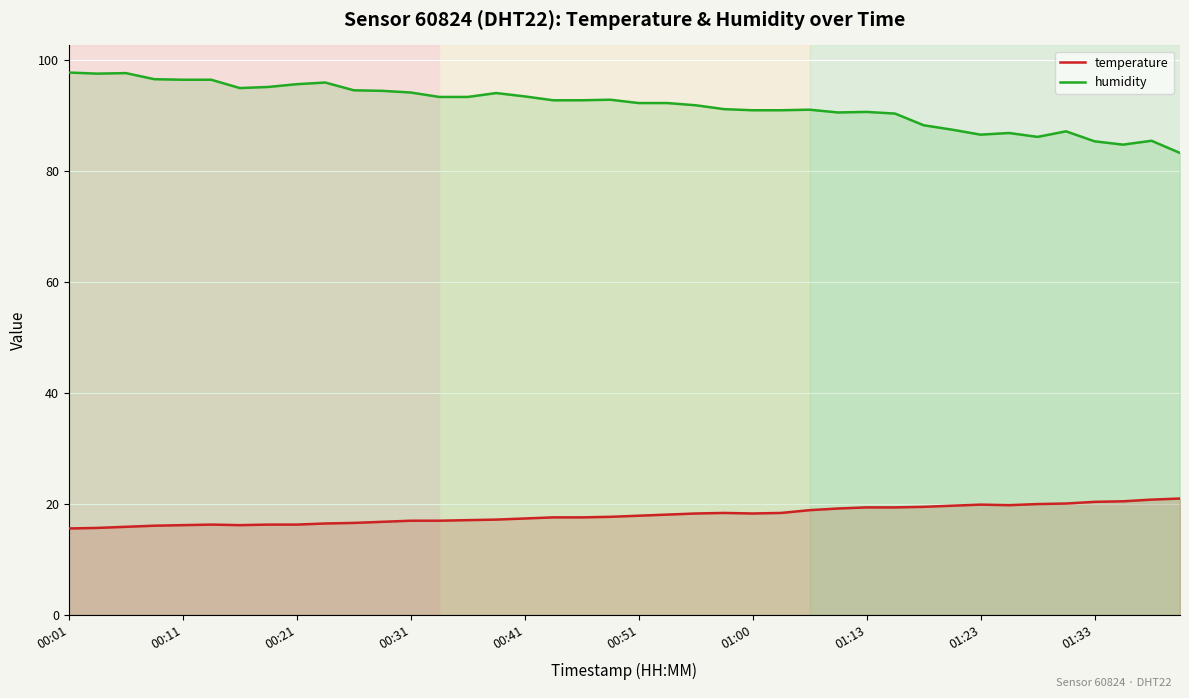

Count the number of data series in this chart.

2